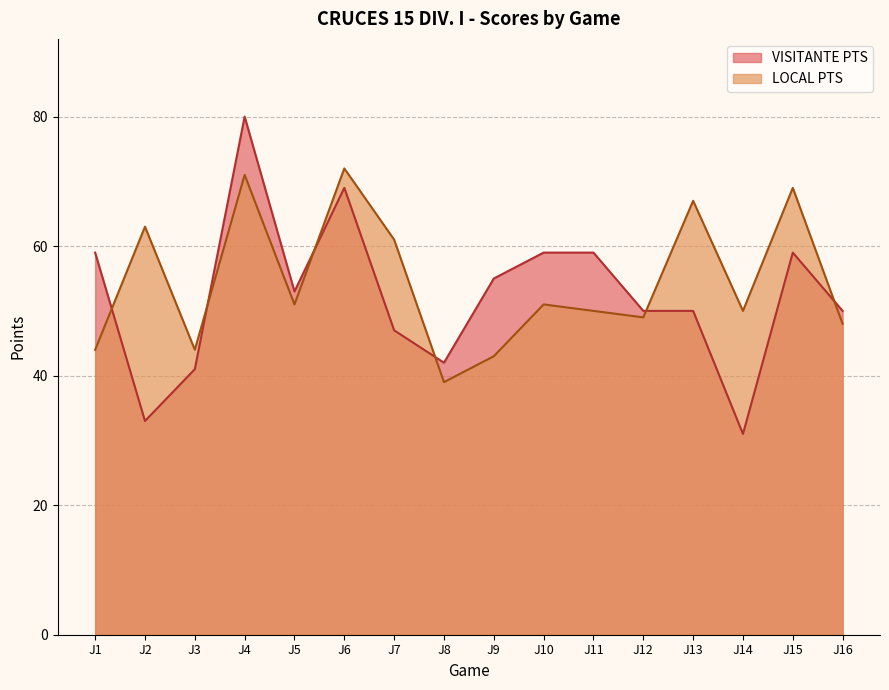

The LOCAL PTS series shows 72 at J6. True or false?

True